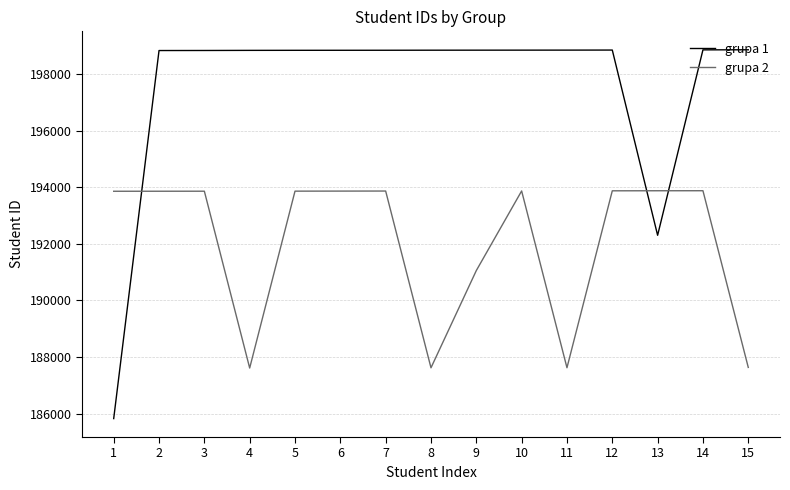

What is the difference between the second highest and second lowest values in the grupa 1 series?

6550